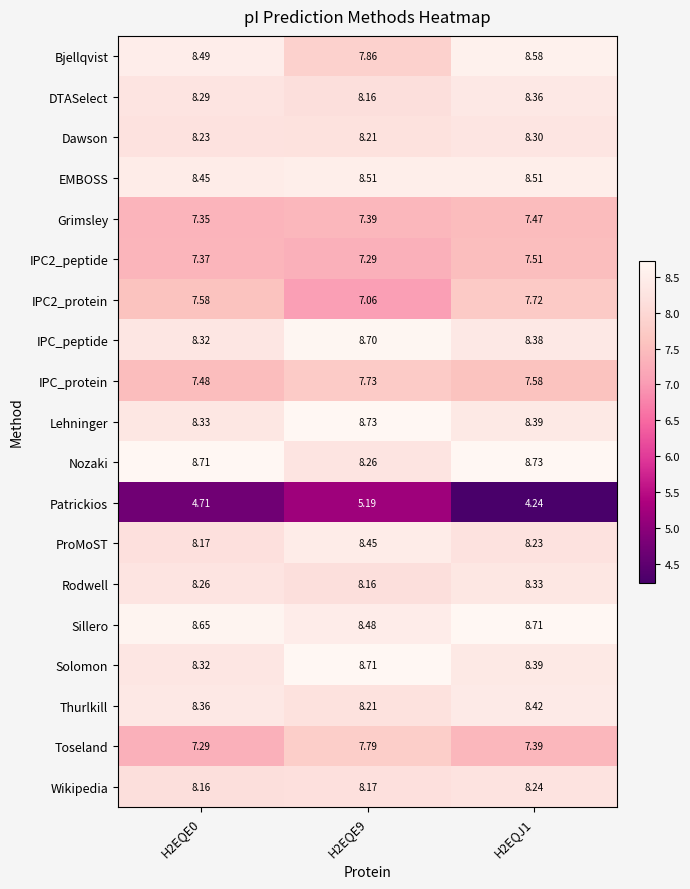

Which series changed the most between H2EQE0 and H2EQE9?

Bjellqvist